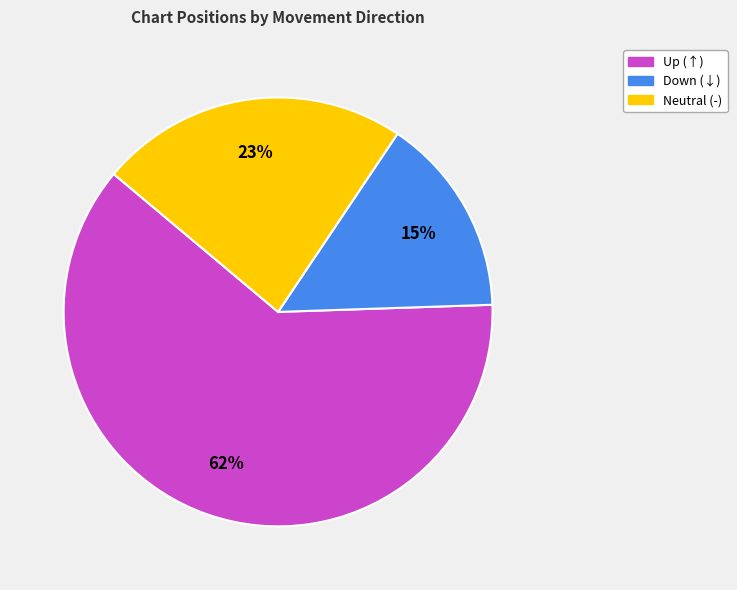

The Up (↑) slice represents 52% of the pie. True or false?

False